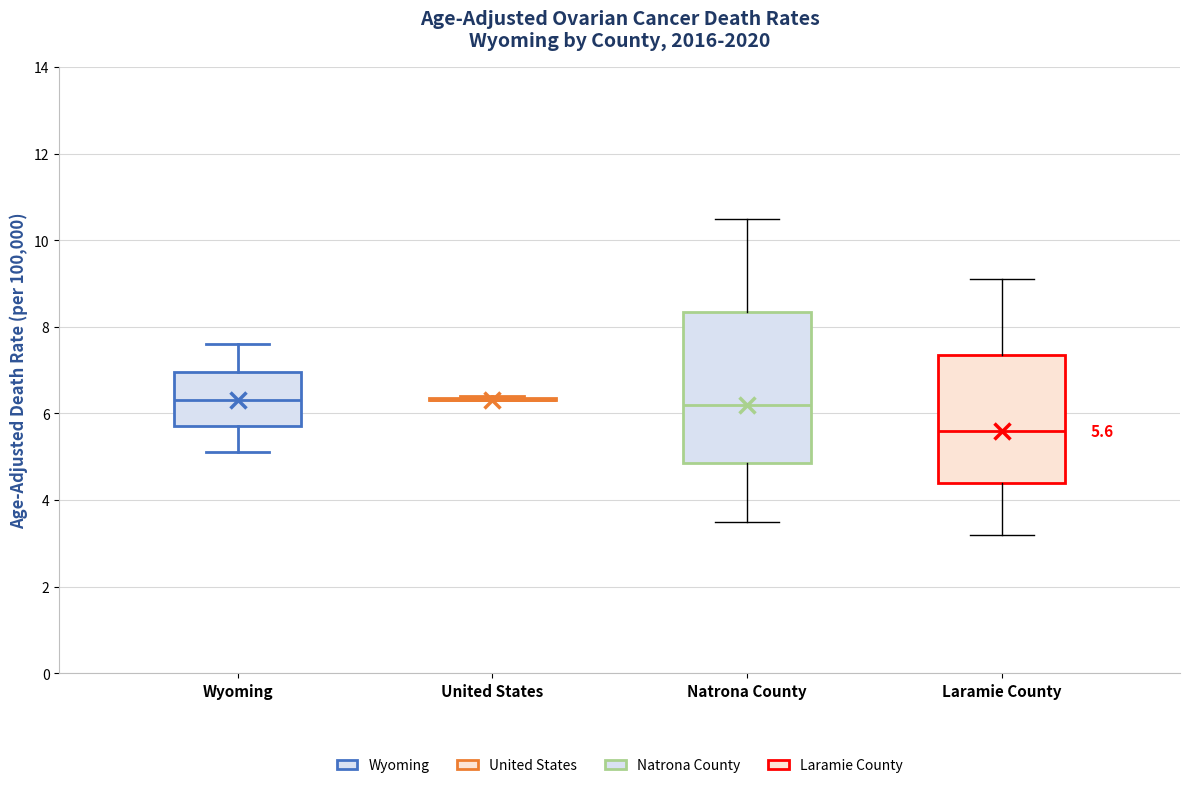

Which box is the tallest, from its lower edge to its upper edge?

Natrona County